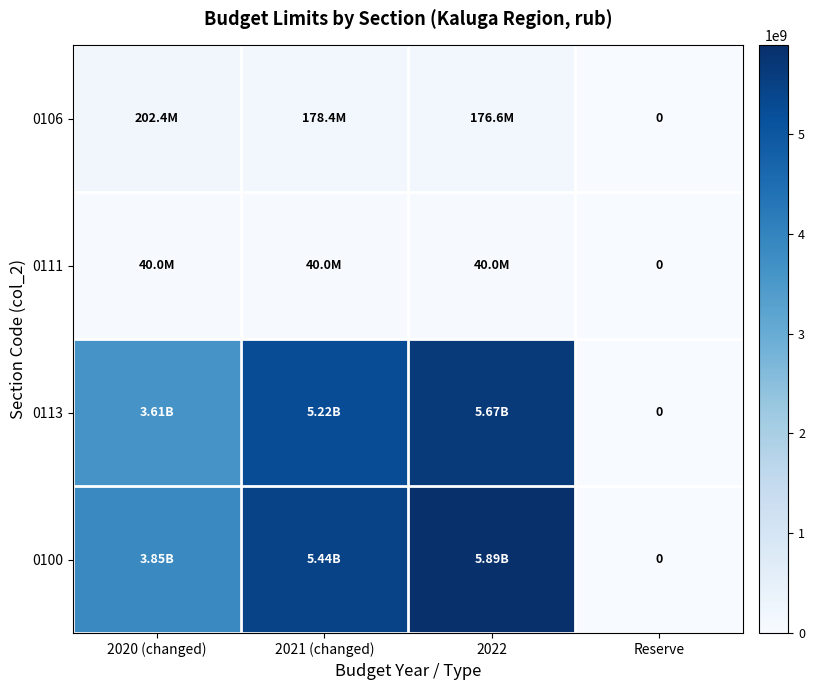

List the labels in order of 0100 value, smallest first.

Reserve, 2020 (changed), 2021 (changed), 2022